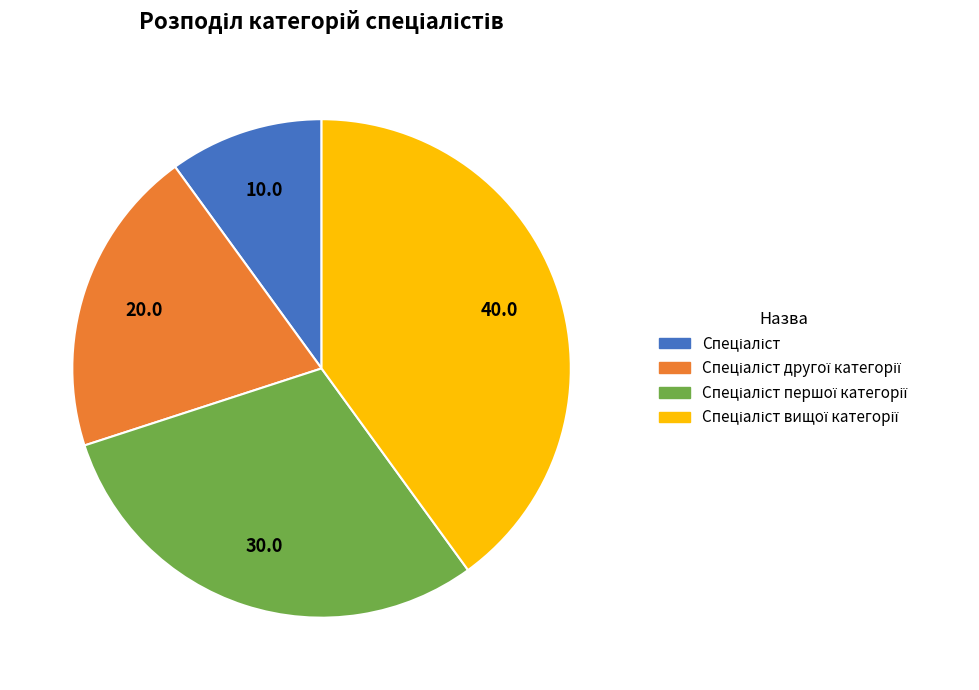

Is there a majority slice in this chart?

No